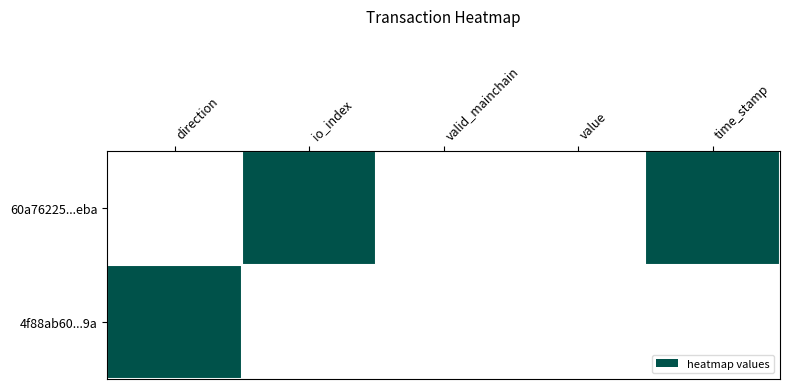

Reading left to right, transcribe all the data shown in this chart.

60a76225...eba: direction=0	io_index=1	valid_mainchain=0	value=0	time_stamp=1
4f88ab60...9a: direction=1	io_index=0	valid_mainchain=0	value=0	time_stamp=0